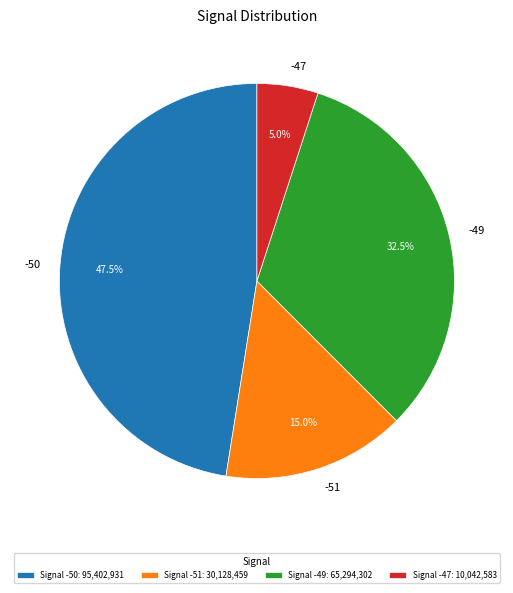

Approximately how many times larger is the value at -51 compared to -49?

0.5